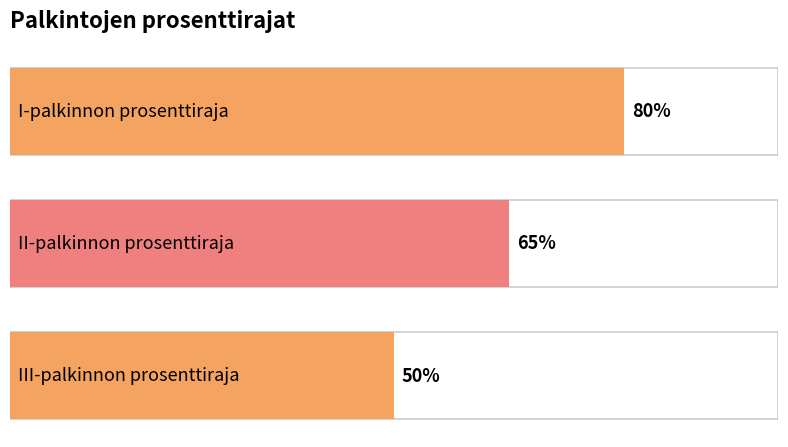

What is the difference between the values at II-palkinnon prosenttiraja and I-palkinnon prosenttiraja?

15